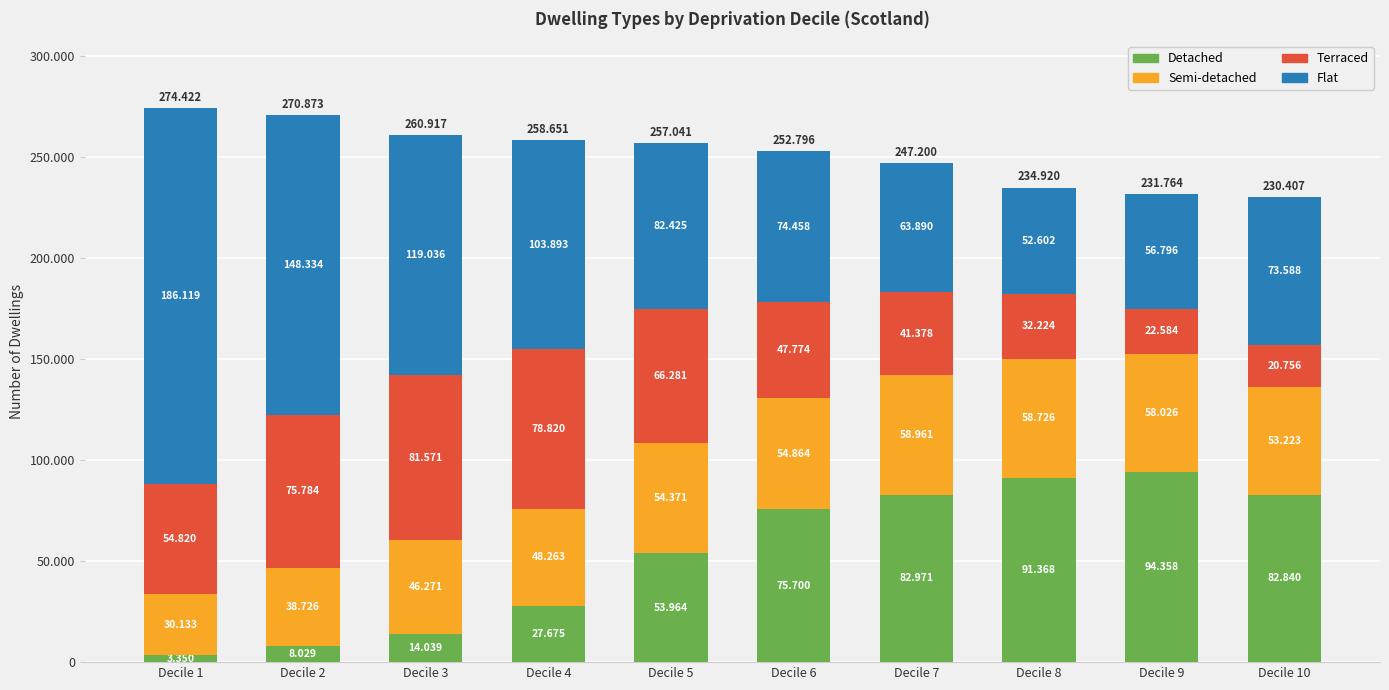

At which category is the sum across all series the highest?

Decile 1